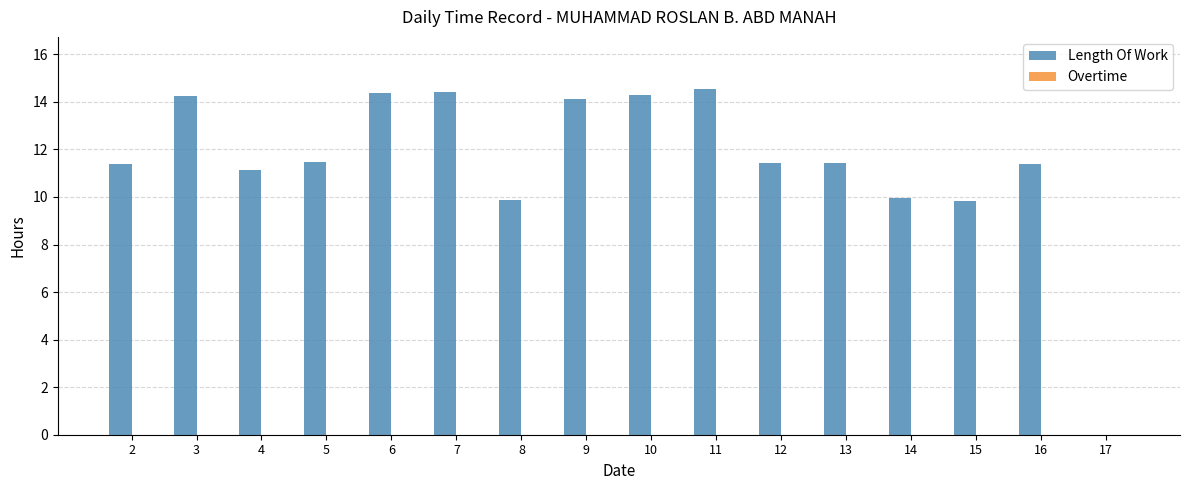

What is the sum of all values?

183.9